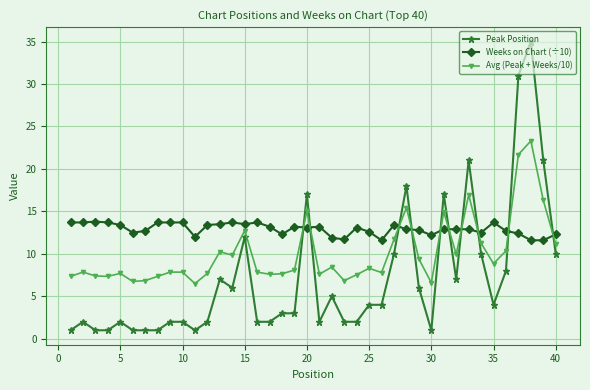

Which series ends up on top after the final intersection of Peak Position and Avg (Peak + Weeks/10)?

Avg (Peak + Weeks/10)